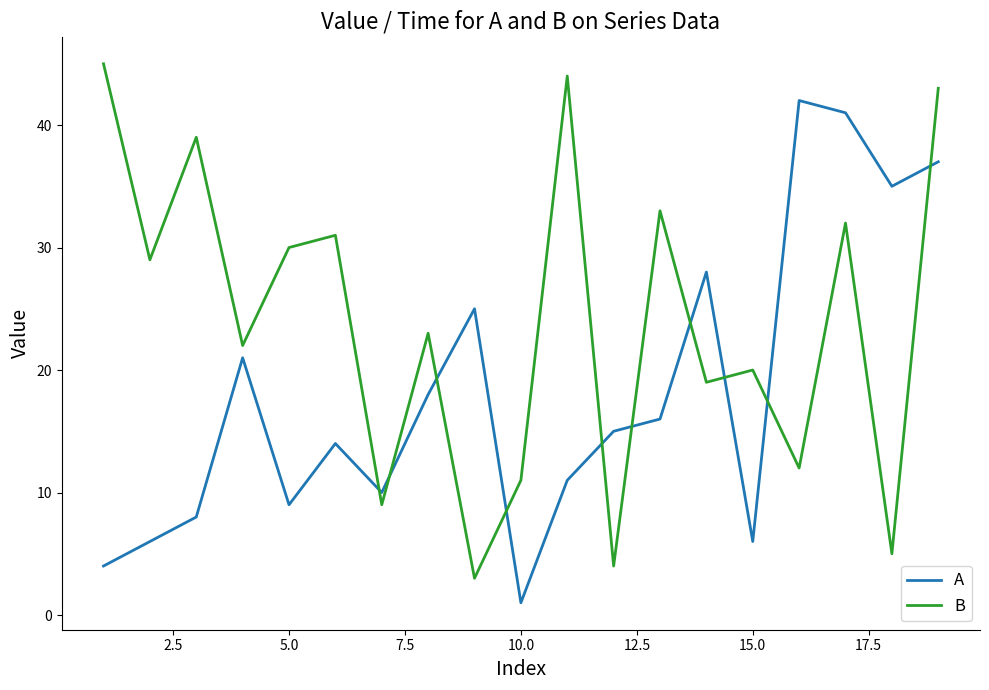

True or false: A and B intersect in this chart.

True